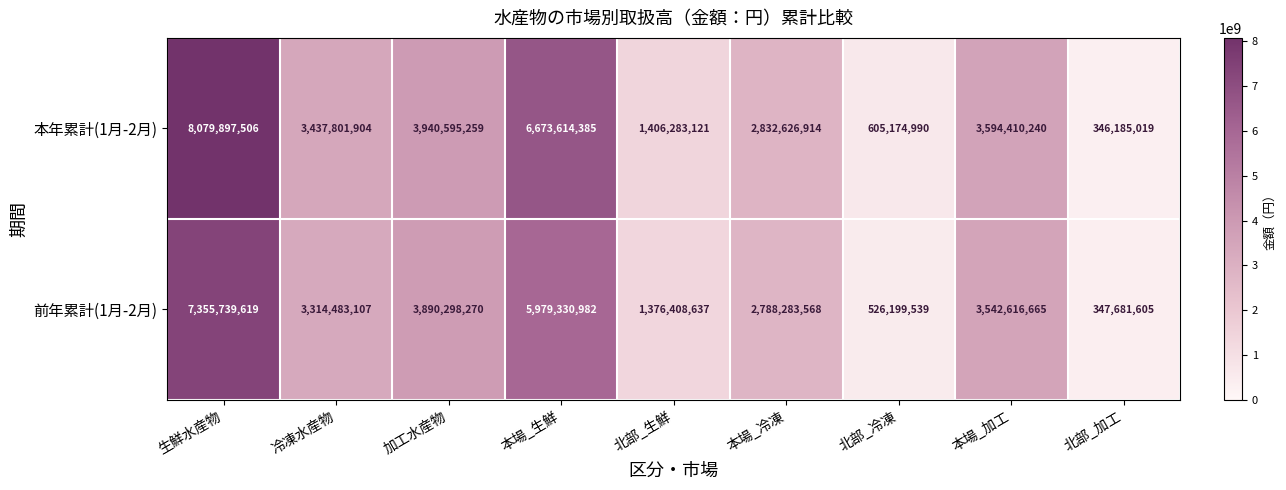

What is the total value across all series at 冷凍水産物?

6752285011